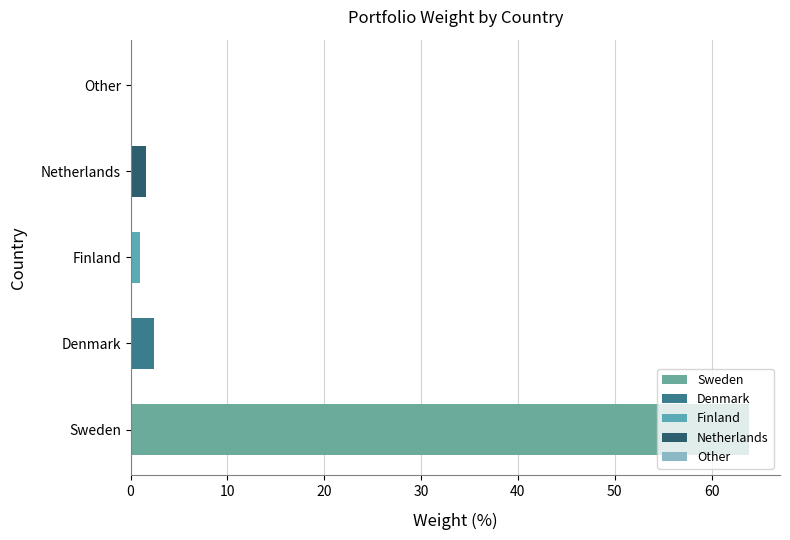

What is the sum of all values?

68.9